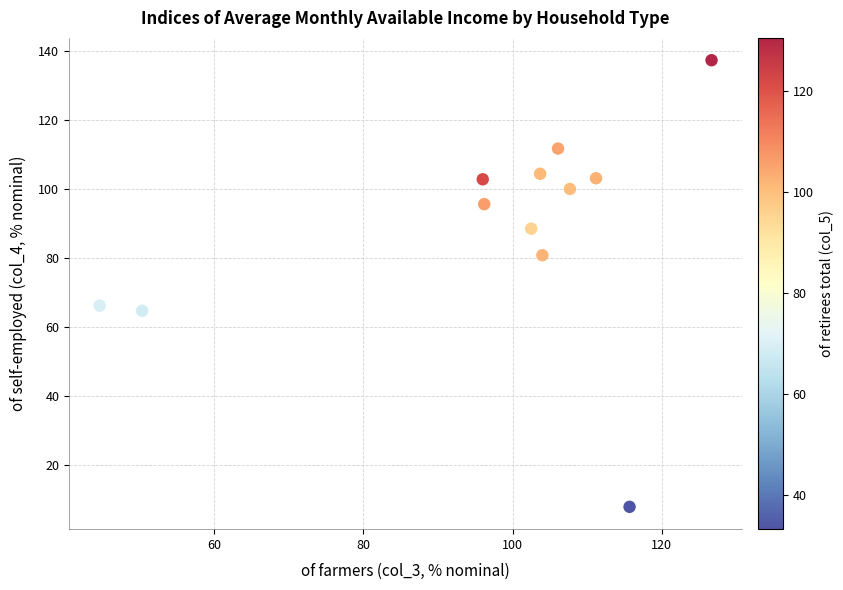

What is the range of X values (max minus min)?

82.1